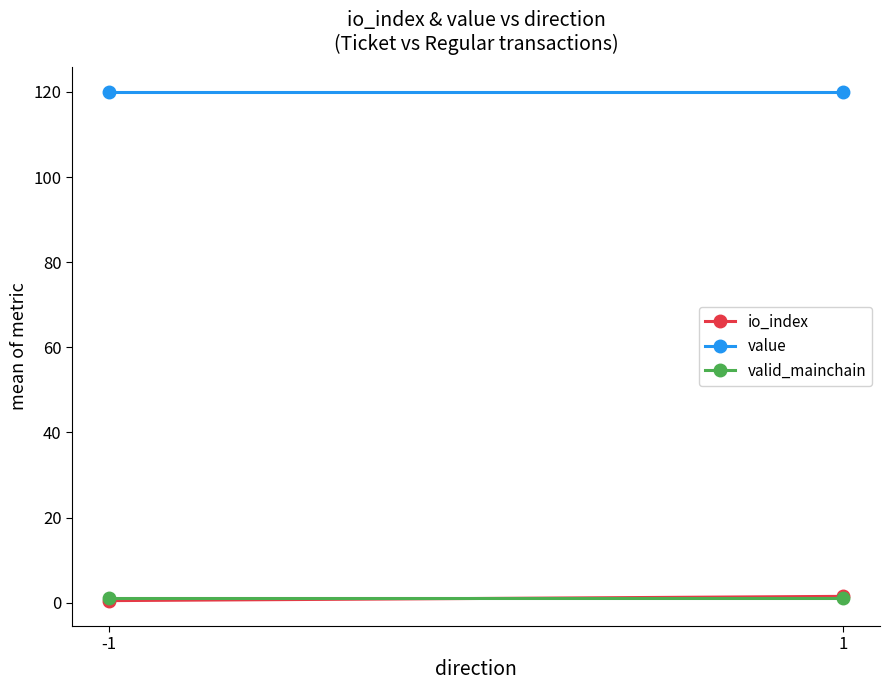

What is the total value across all series at -1?

121.4